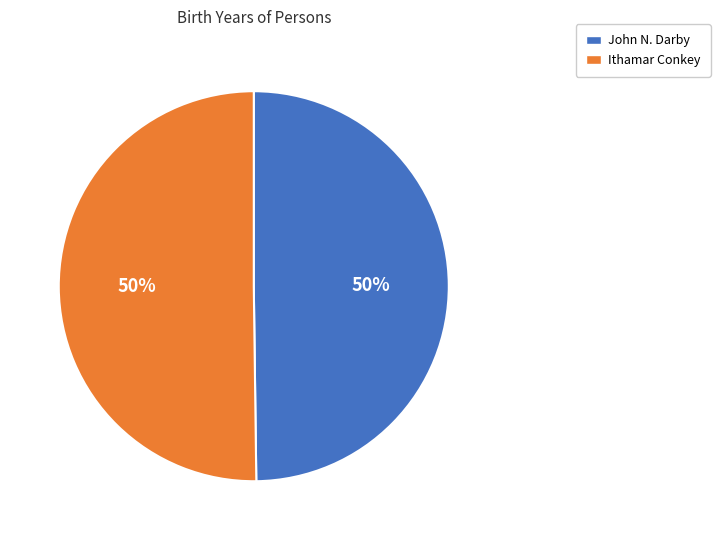

The Ithamar Conkey slice represents 50% of the pie. True or false?

True